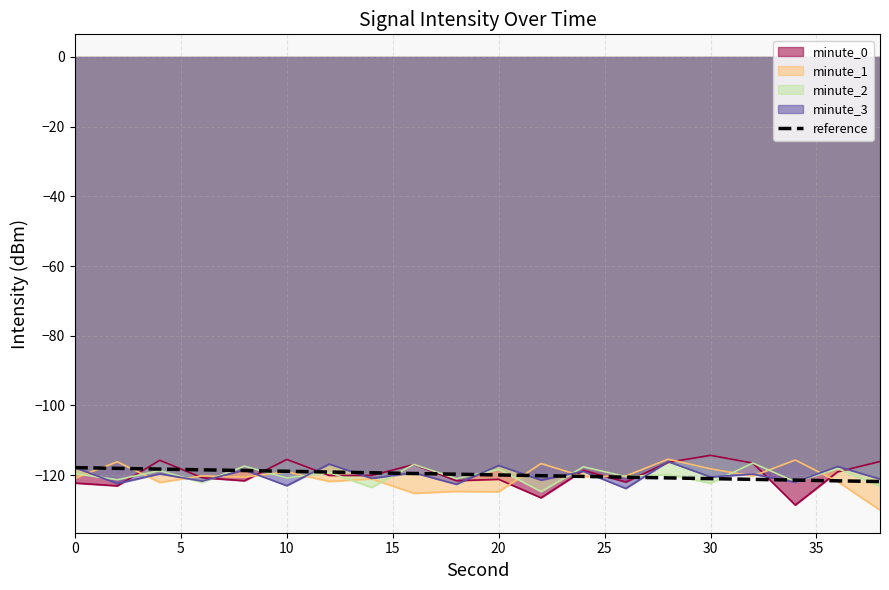

What is the smallest value displayed?

-130.0